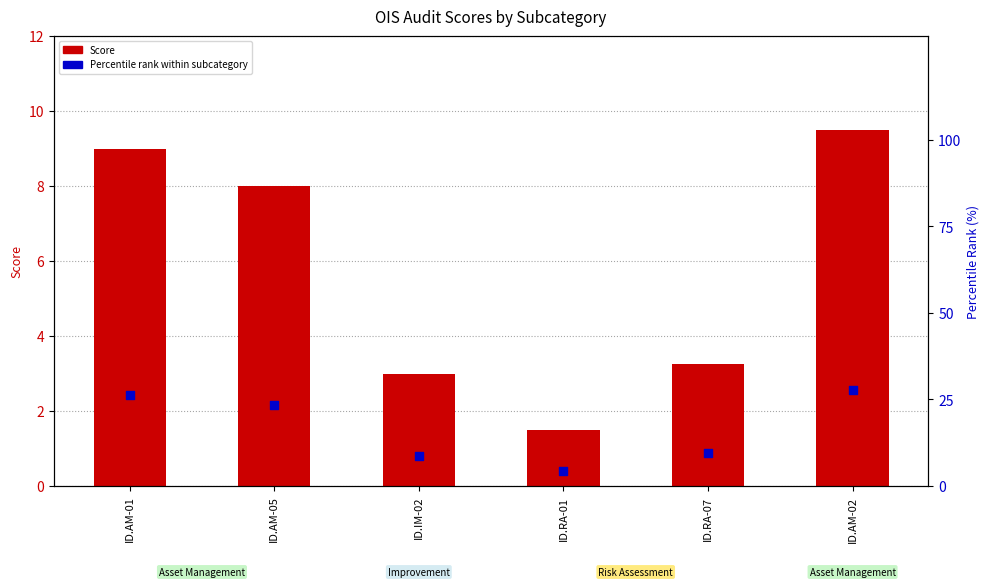

Which series has the largest total across all categories?

Percentile rank within subcategory